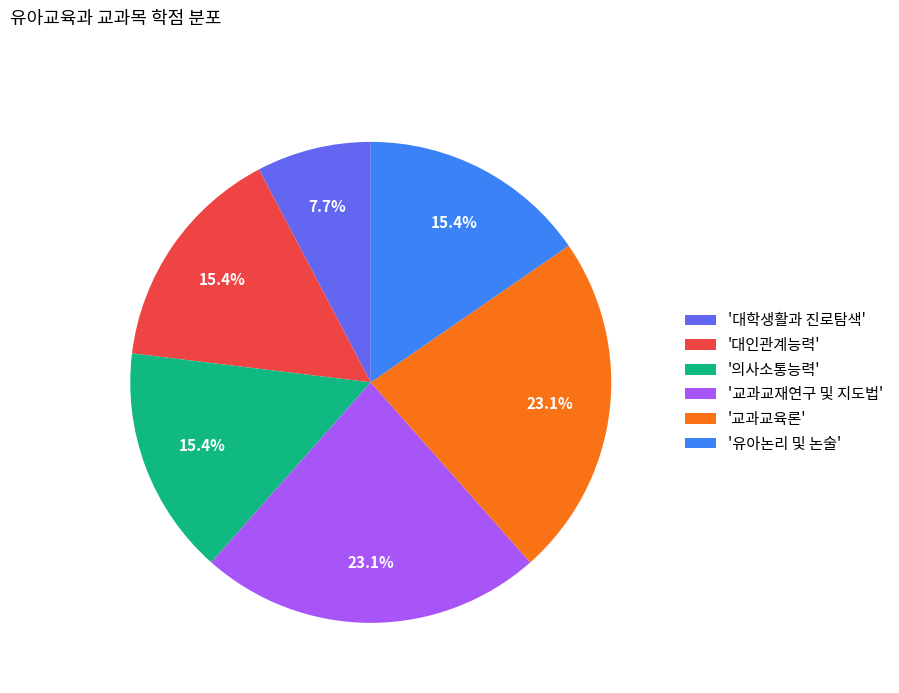

Between '의사소통능력' and '대학생활과 진로탐색', which is larger?

'의사소통능력'